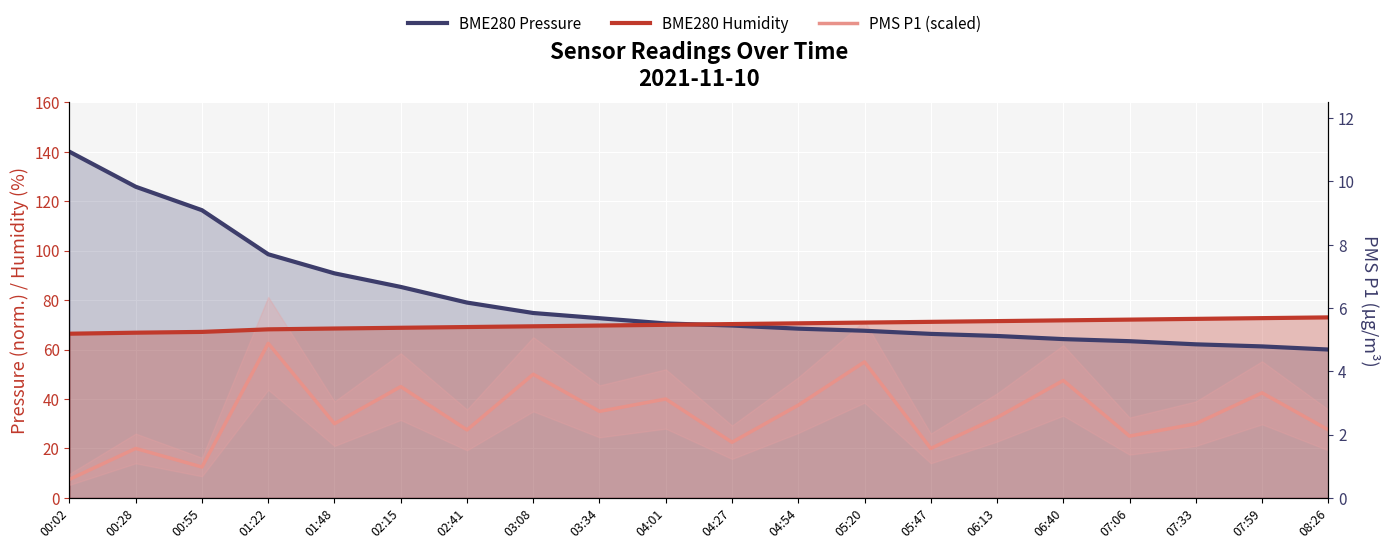

What is the sum of all BME280 Humidity values?

1400.5